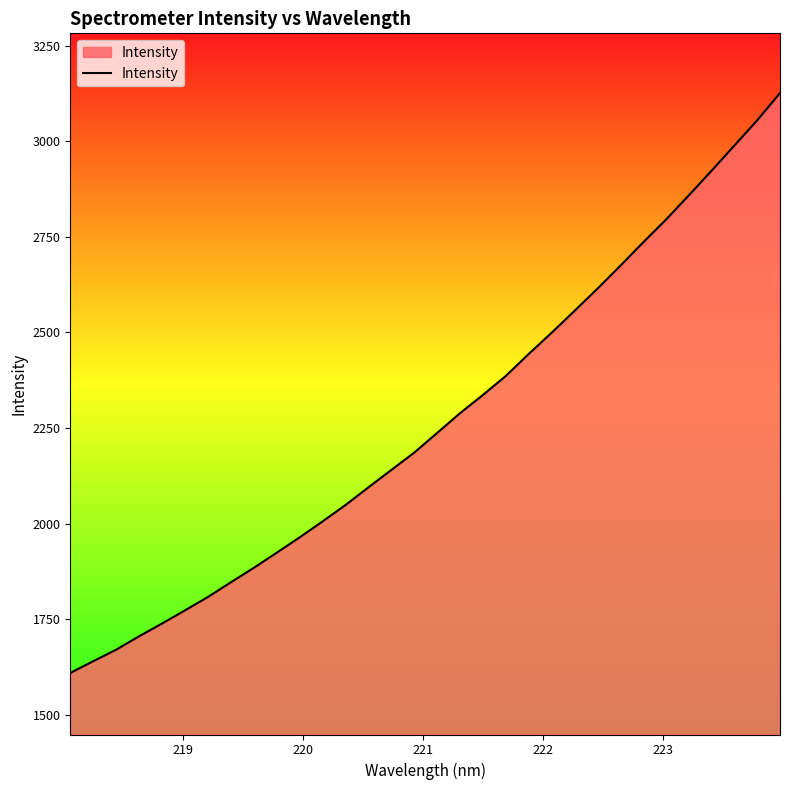

What is the difference between the maximum and minimum values?

1516.0